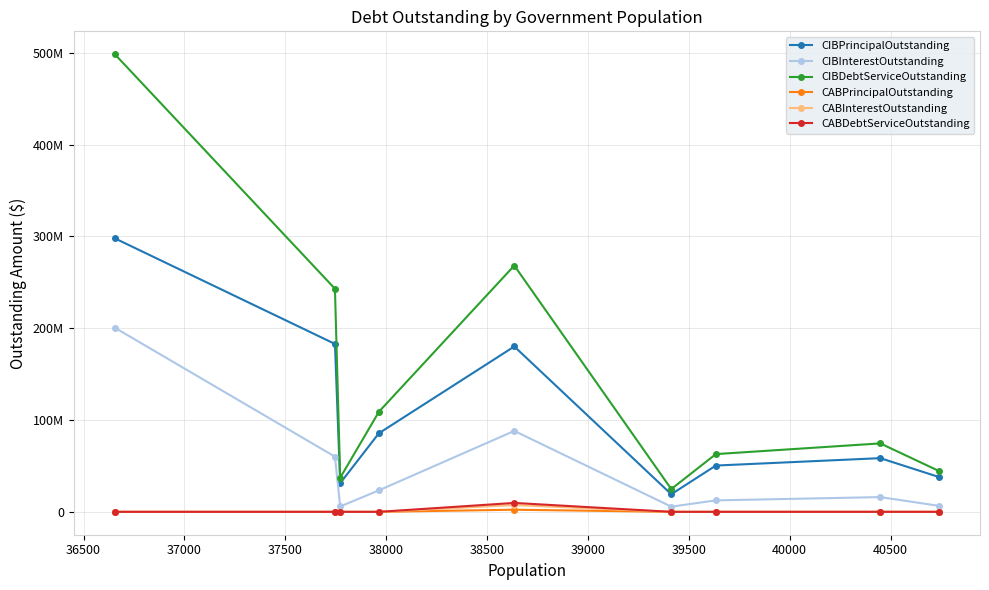

What is the lowest value of the CIBDebtServiceOutstanding series?

24800640.7